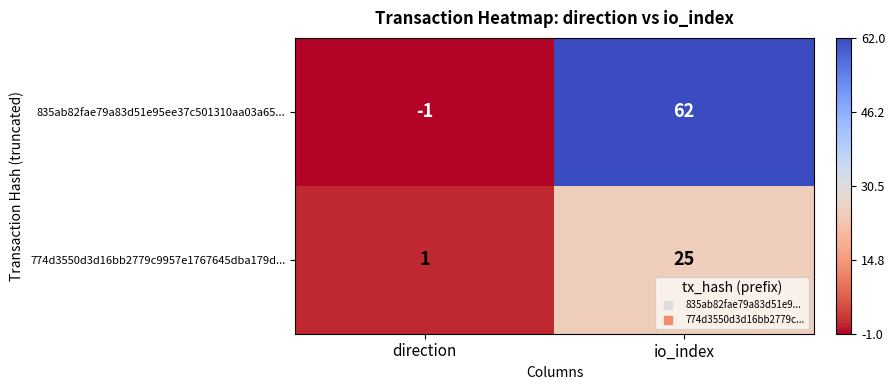

List the series in order of their peak value, lowest first.

774d3550d3d16bb2779c9957e1767645dba179d..., 835ab82fae79a83d51e95ee37c501310aa03a65...